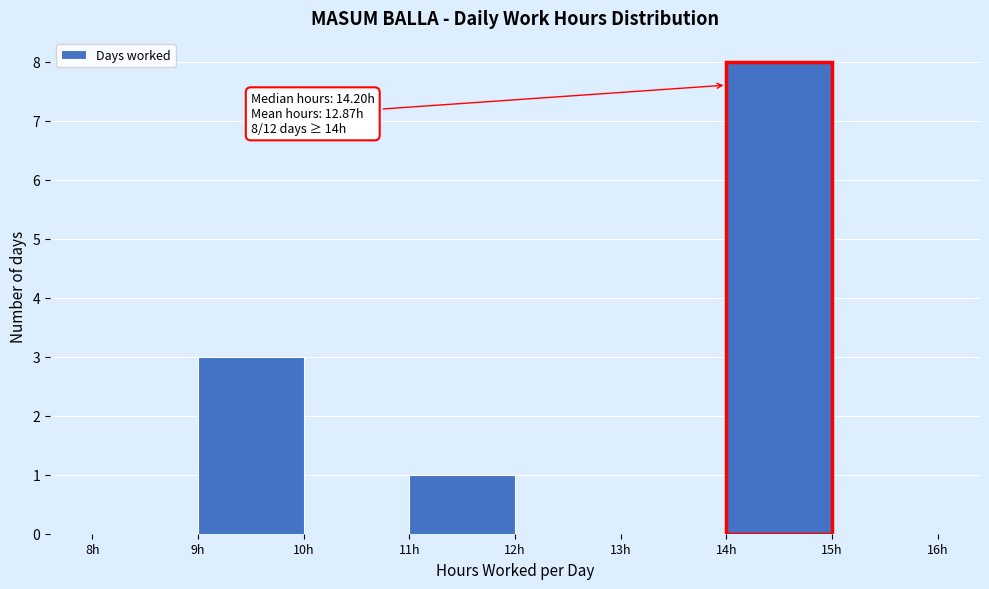

Which range on the x-axis has the tallest bar?

14 to 15